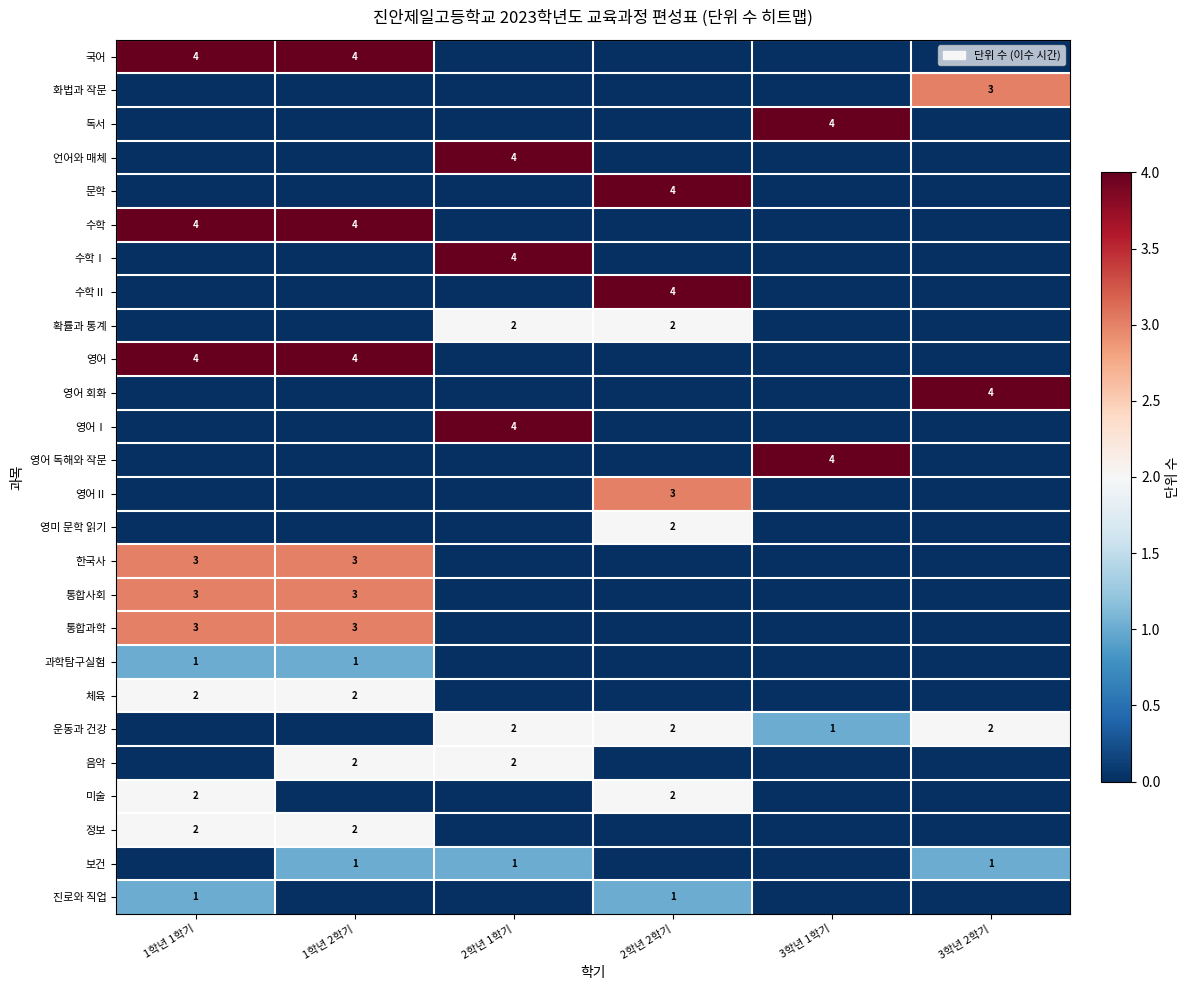

What is the spread (max minus min) of values at 1학년 1학기?

4